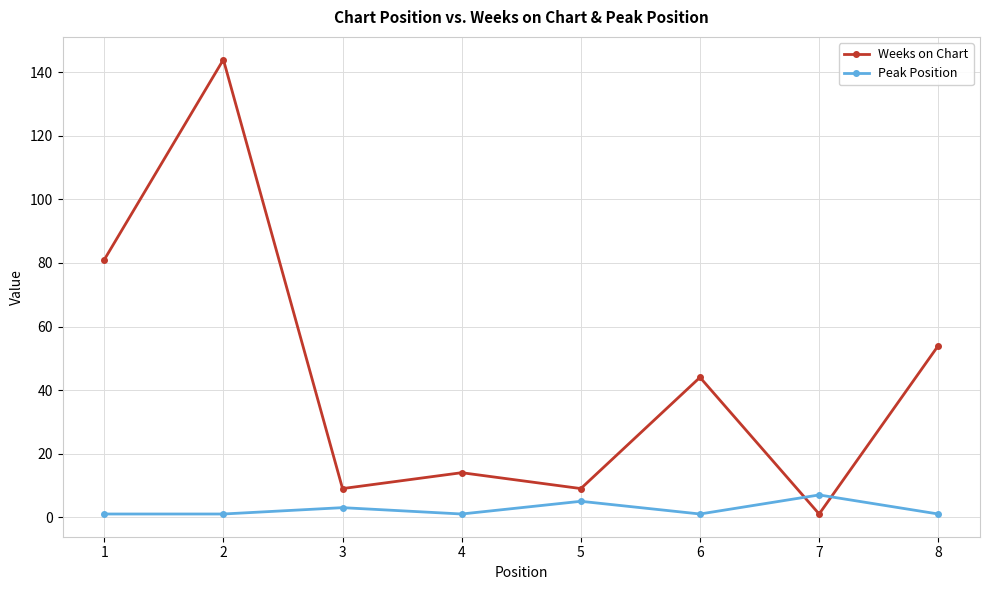

How many lines are shown in the chart?

2